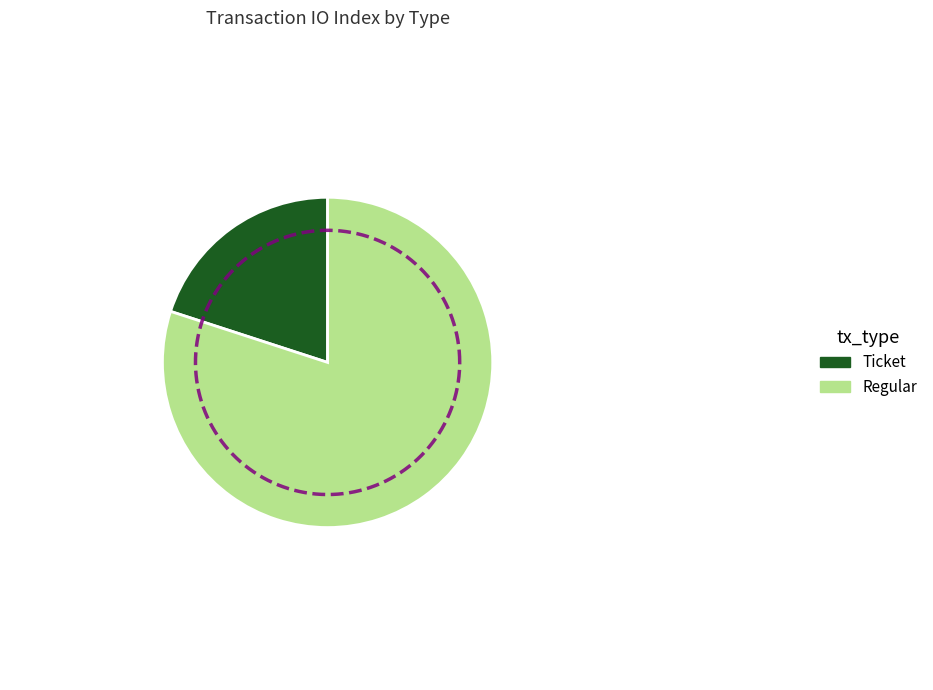

Is it true that Ticket is 1% of the pie?

False